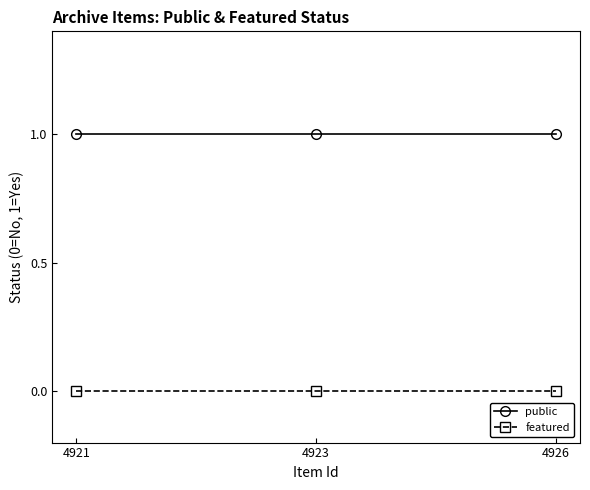

How many series are shown in this chart?

2